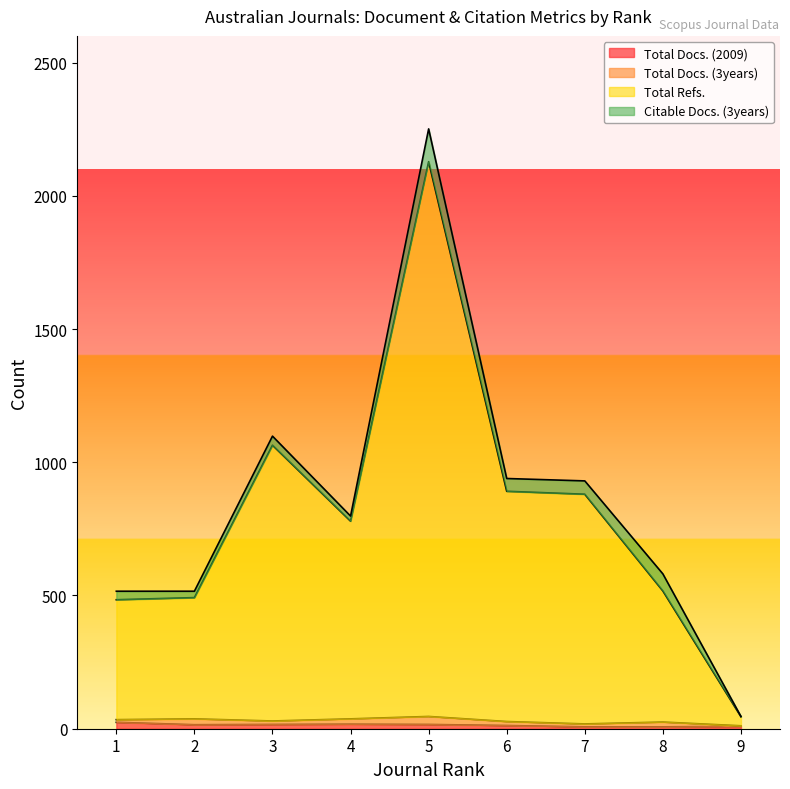

What is the difference between the maximum and minimum values in the Total Docs. (2009) series?

17